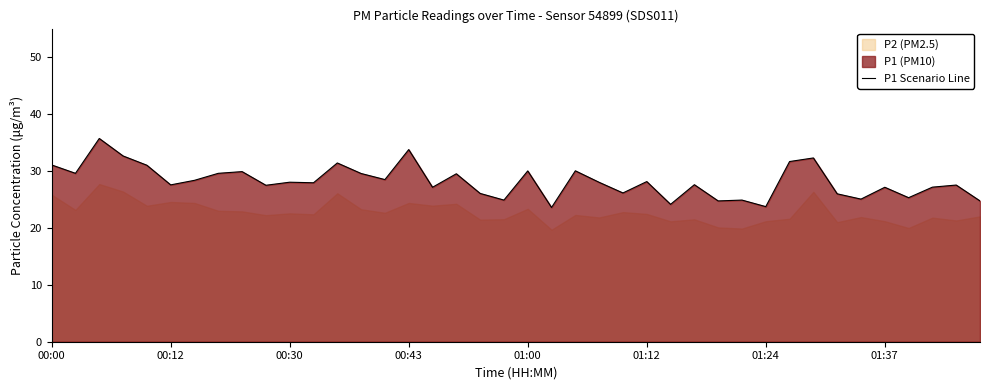

What is the lowest value of the P1 Scenario Line series?

23.6